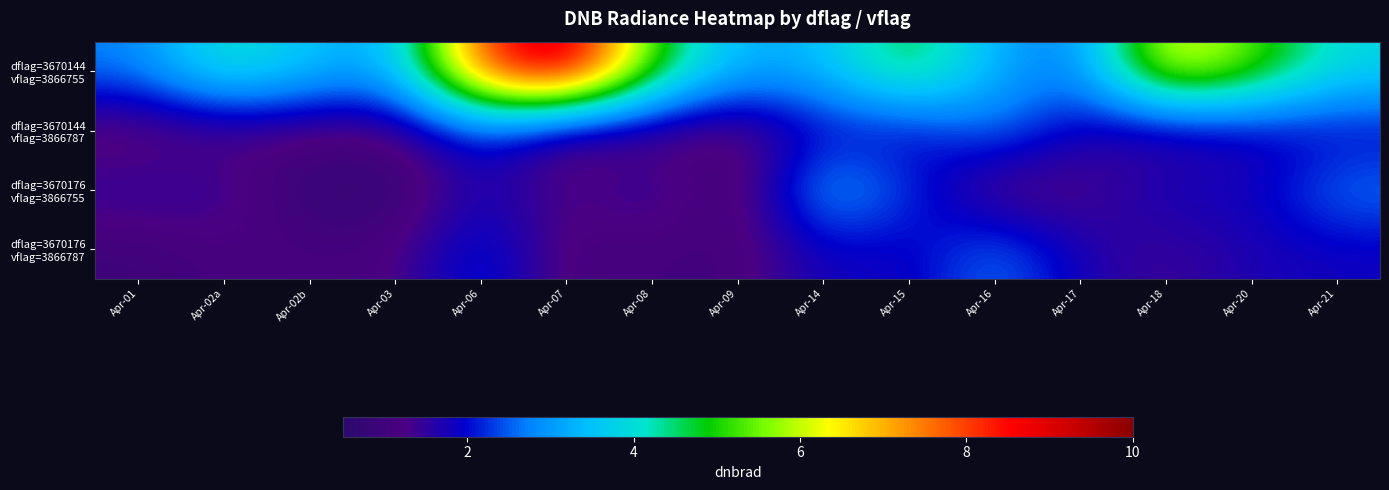

What is the smallest value displayed?

0.7